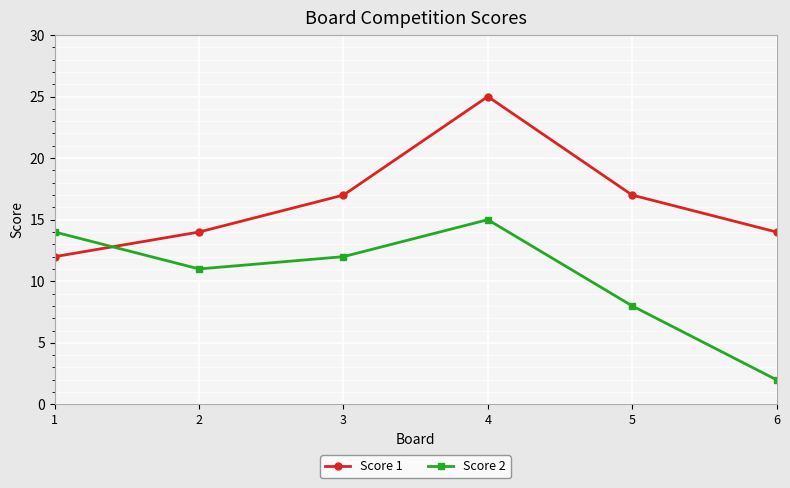

Which series changed the most between 1 and 4?

Score 1